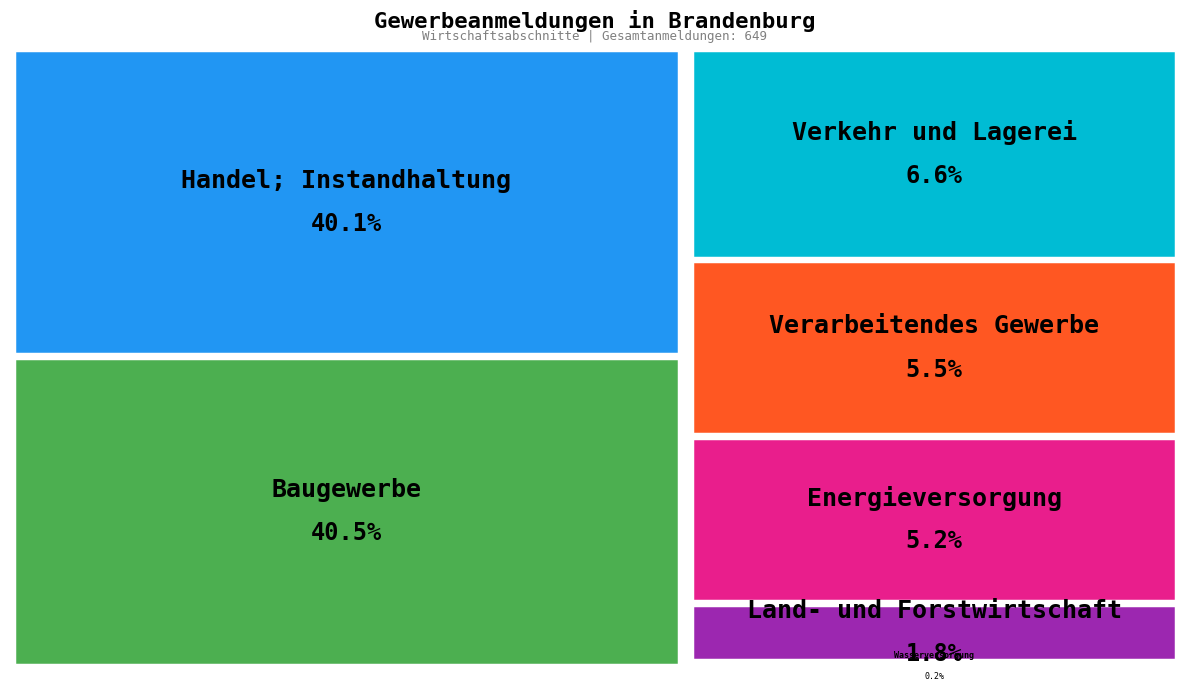

Does Verarbeitendes Gewerbe account for over 50% of the chart?

No